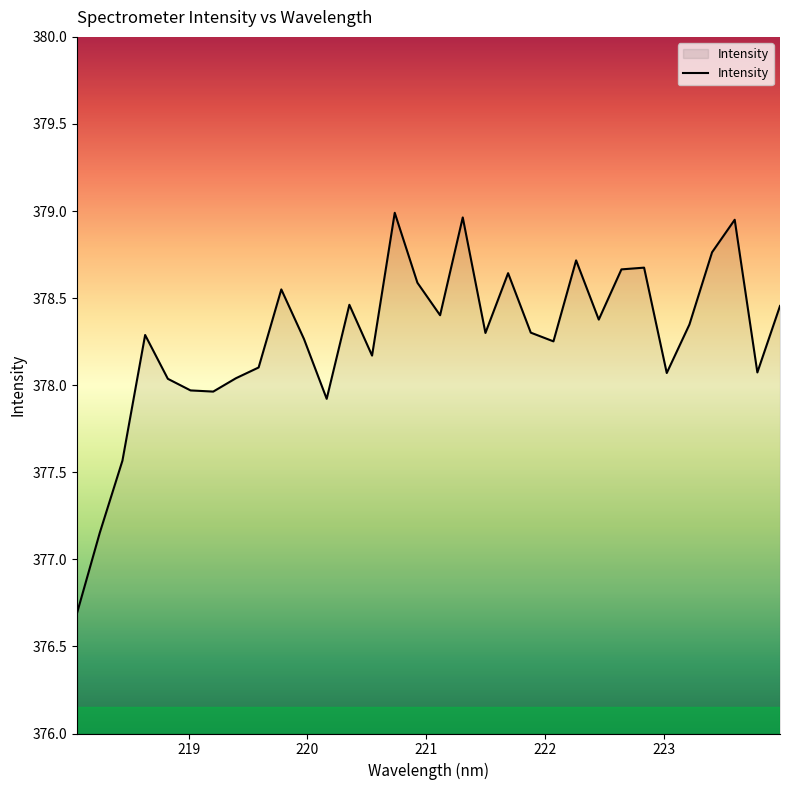

What is the difference between the maximum and minimum values?

2.3